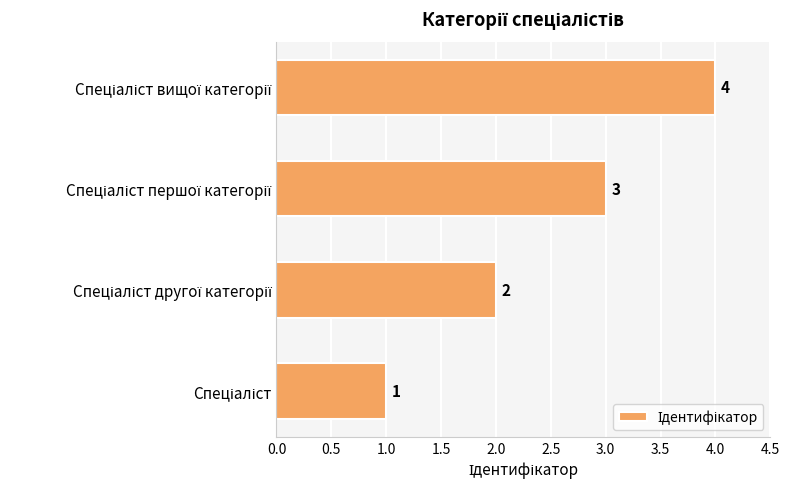

What is the difference between the maximum and minimum values?

3